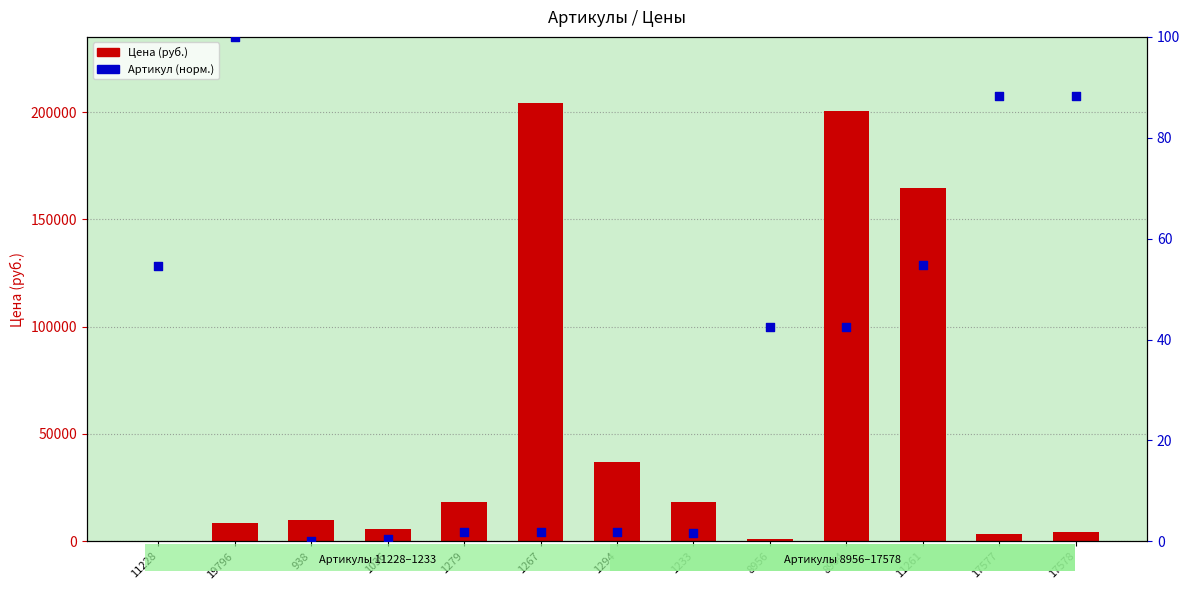

What are all the series names shown in the legend?

Цена (руб.), Артикул (норм.)